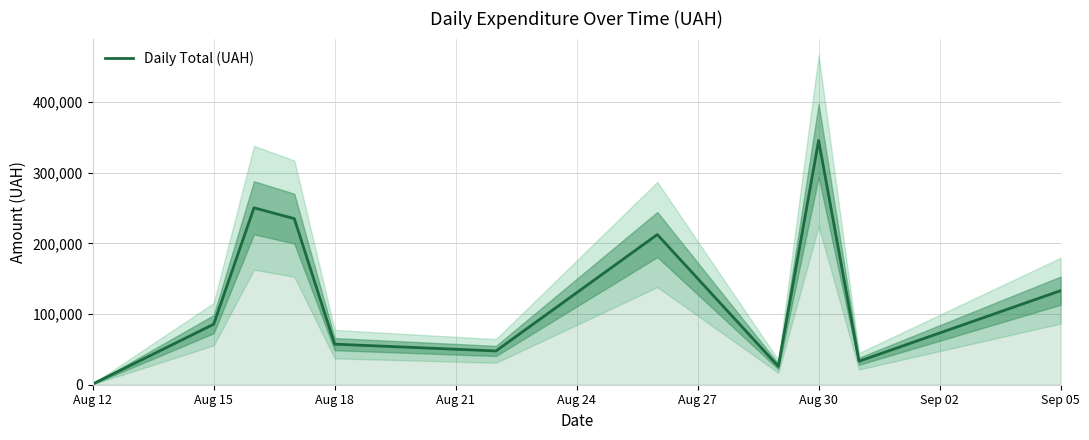

What is the highest value of the Daily Total (UAH) series?

345687.3